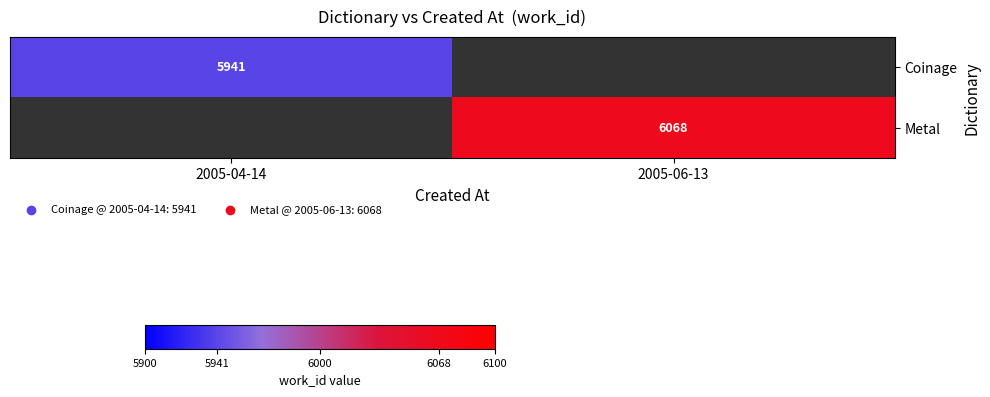

What is the minimum value shown in the chart?

5941.0